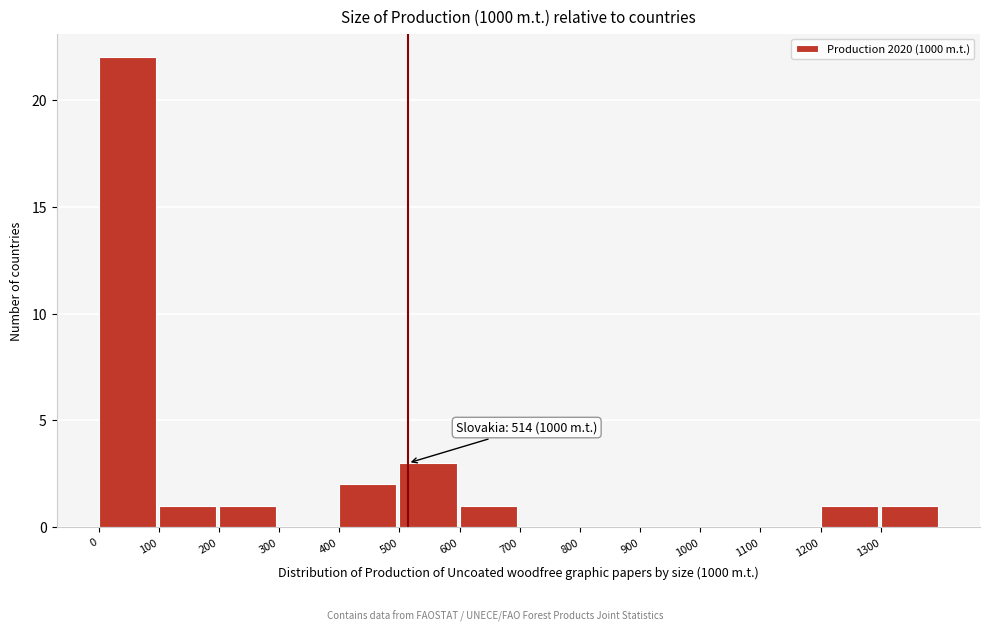

Over which range of the x-axis is the bar tallest?

0 to 100